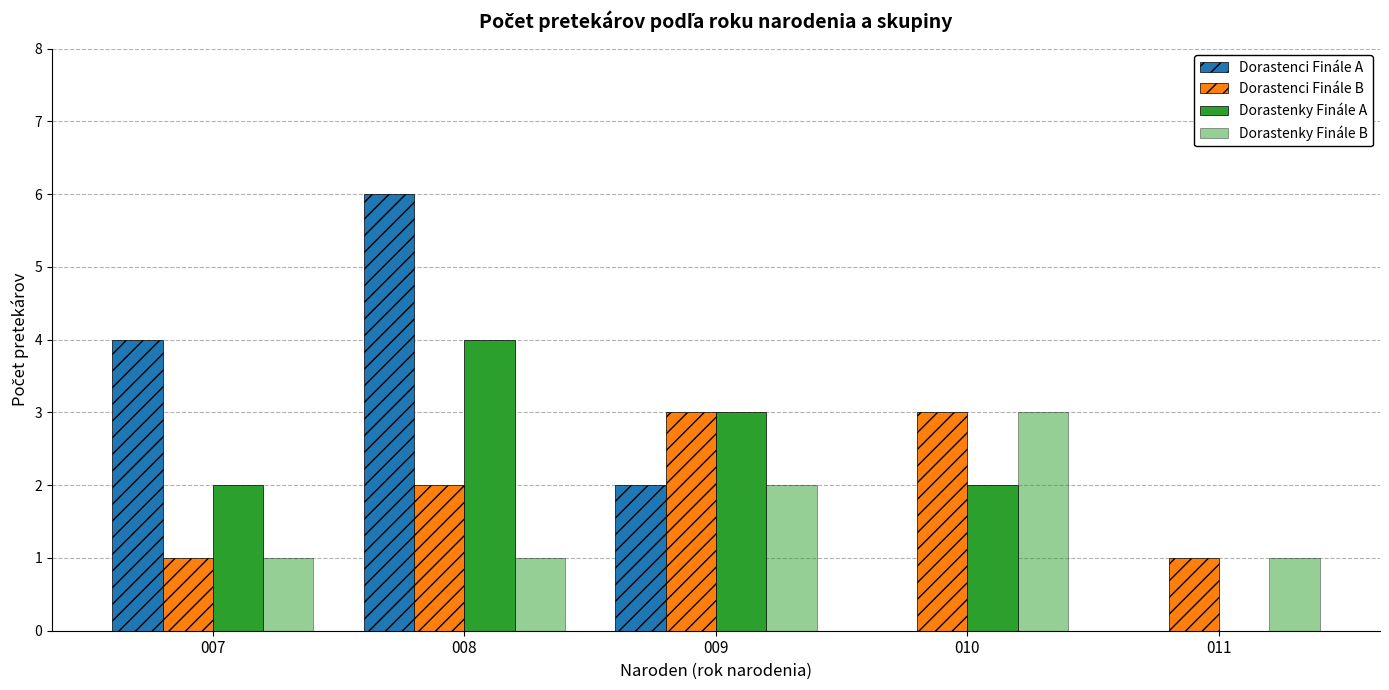

Which label corresponds to the largest value in the chart?

008